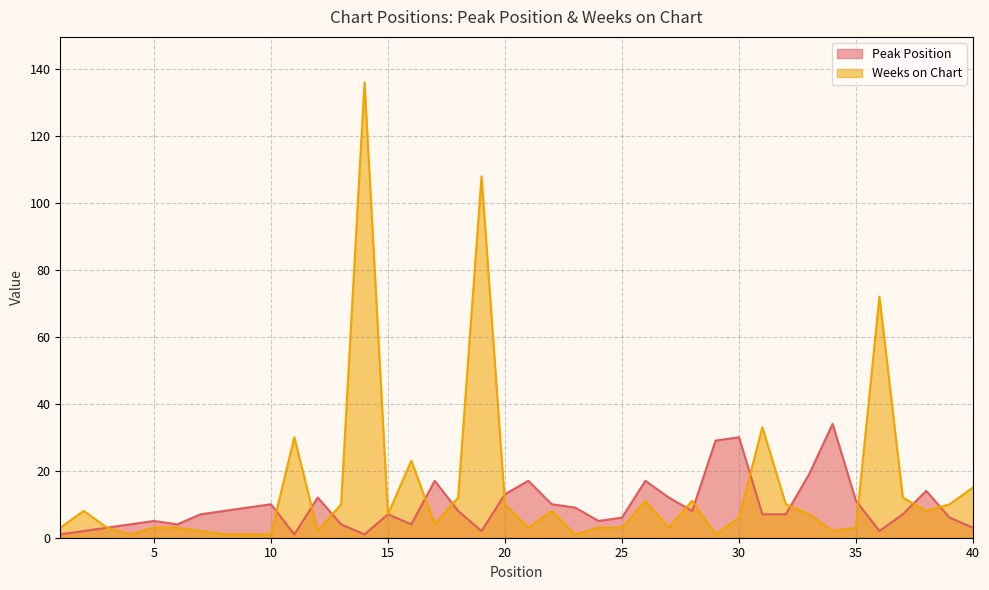

What is the minimum value shown in the chart?

1